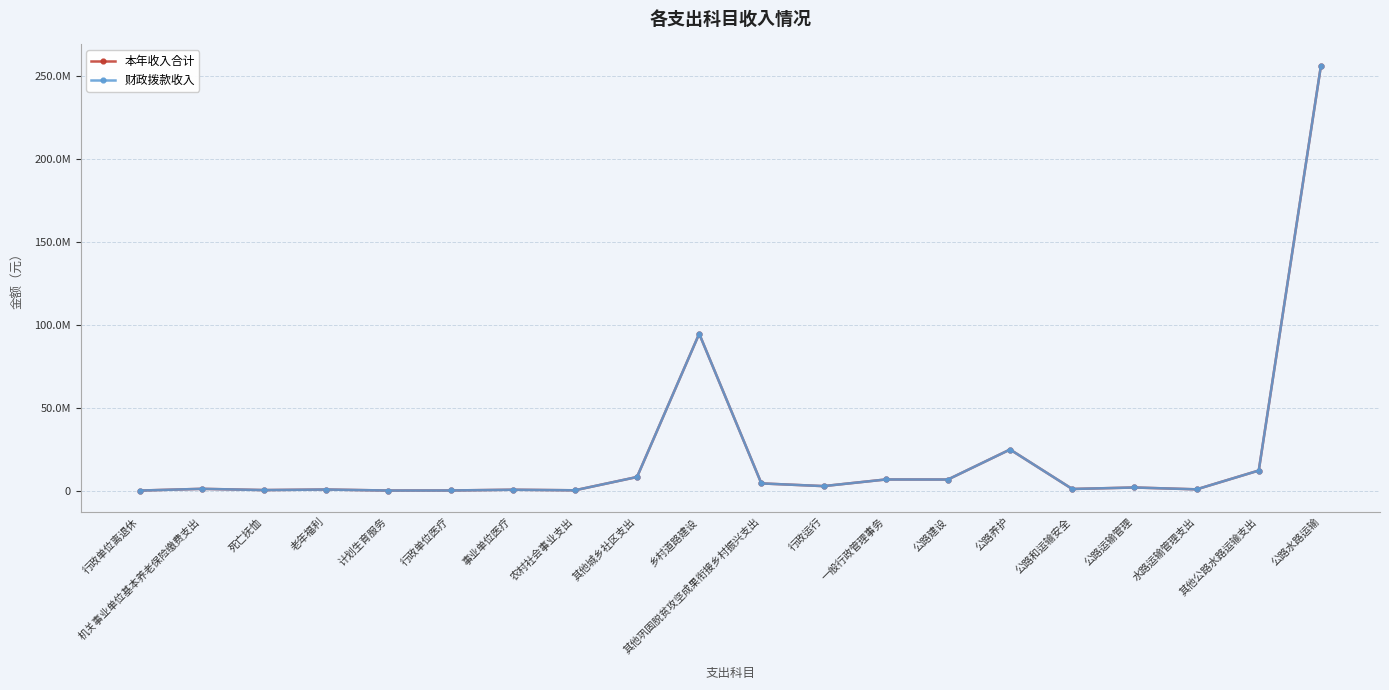

Is this an area chart (filled region under the line)?

No